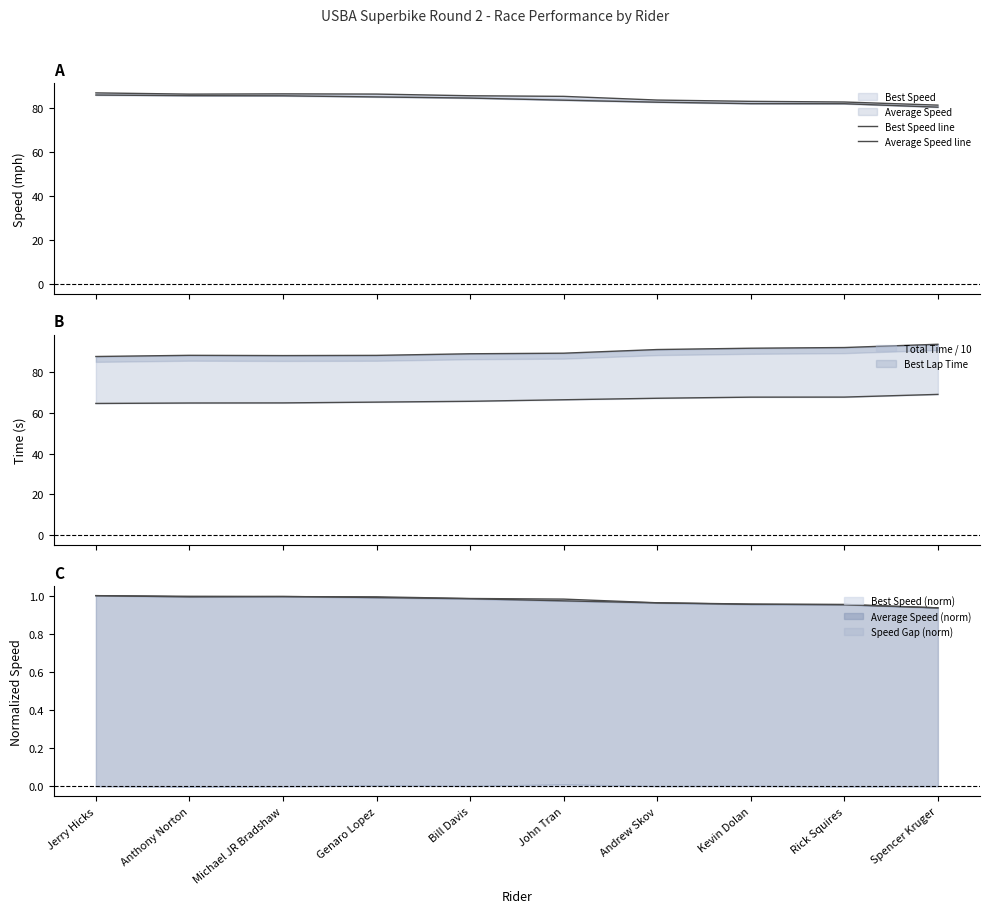

Is the value of Average Speed line at Kevin Dolan greater than the value of Best Speed line at John Tran?

No